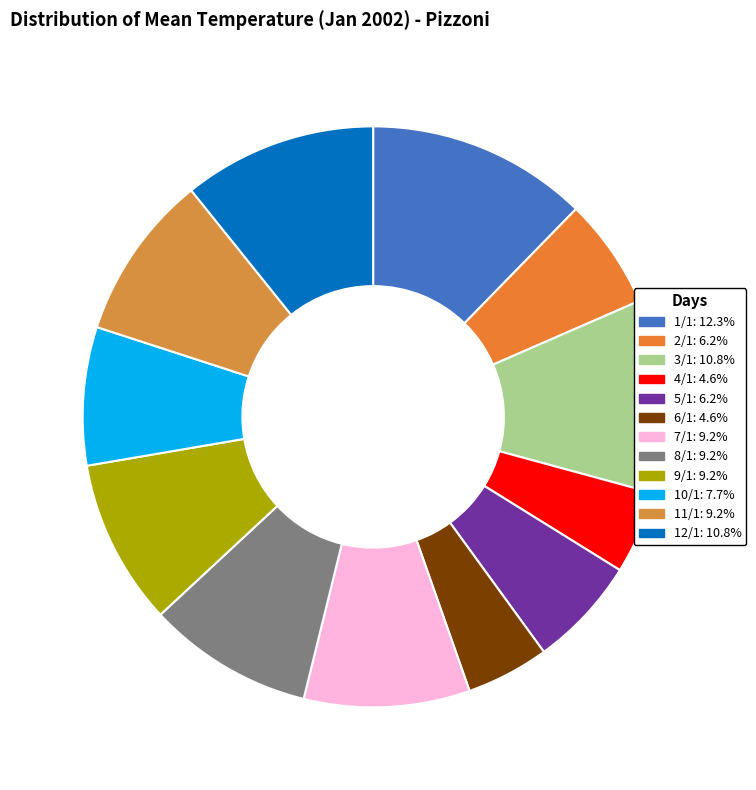

True or false: 6/1 accounts for 18% of the total.

False